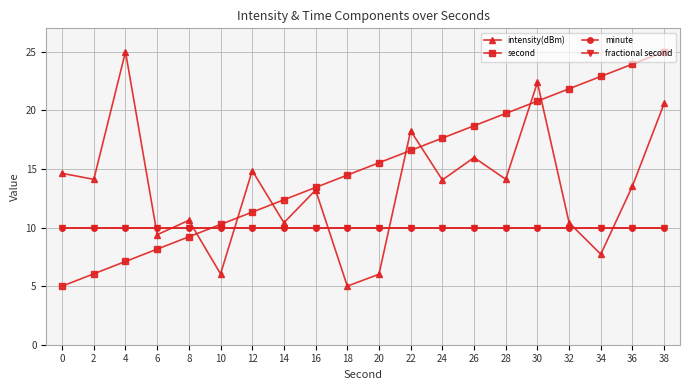

Does the chart have visible grid lines?

Yes